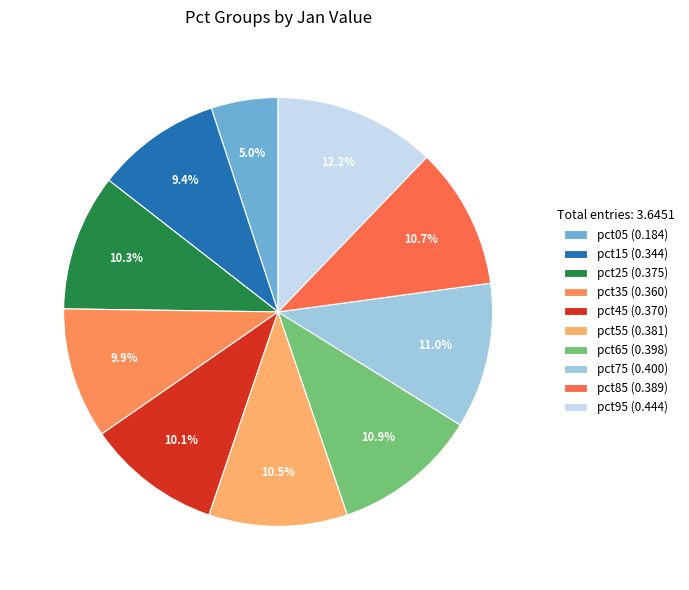

How many slices are in this pie chart?

10